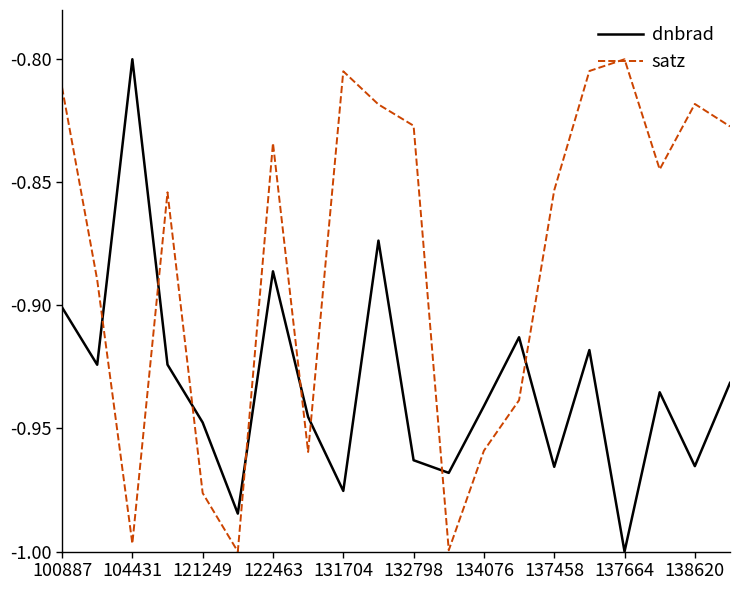

Rank the series by their average value, from lowest to highest.

dnbrad, satz